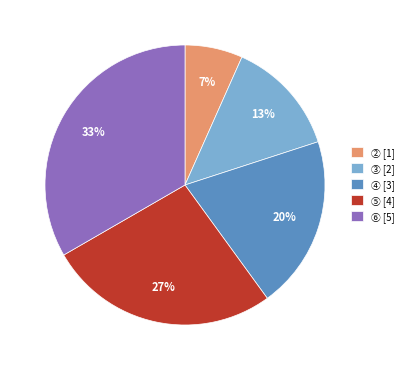

Does ⑥ [5] account for over 50% of the chart?

No